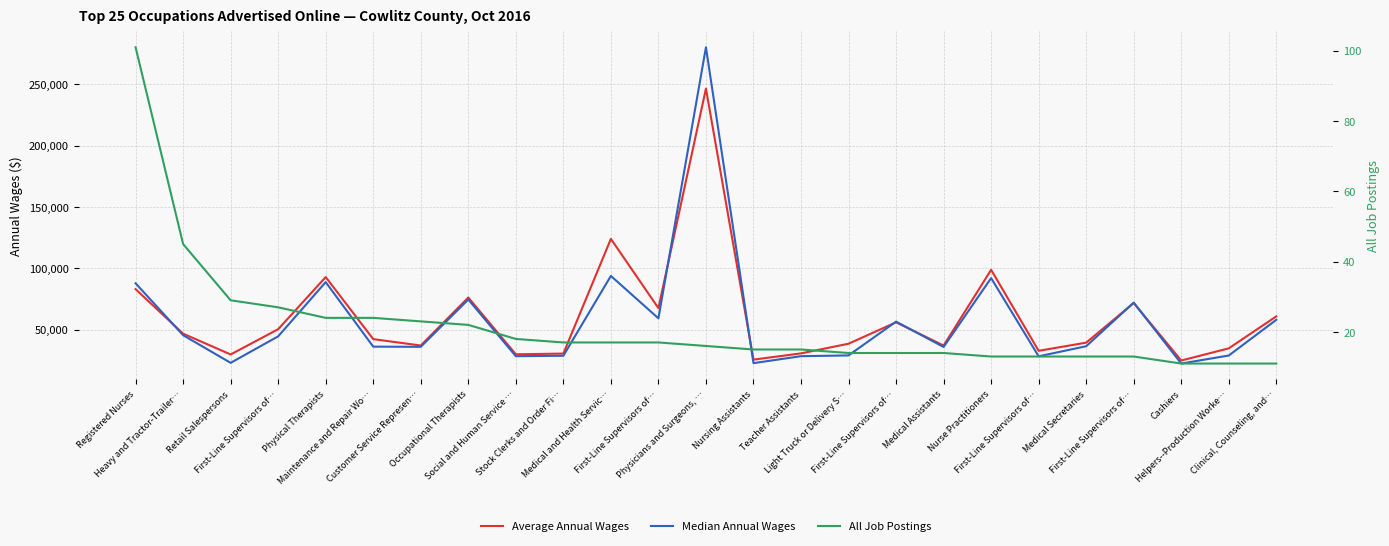

How many times do Median Annual Wages and Average Annual Wages cross each other?

7